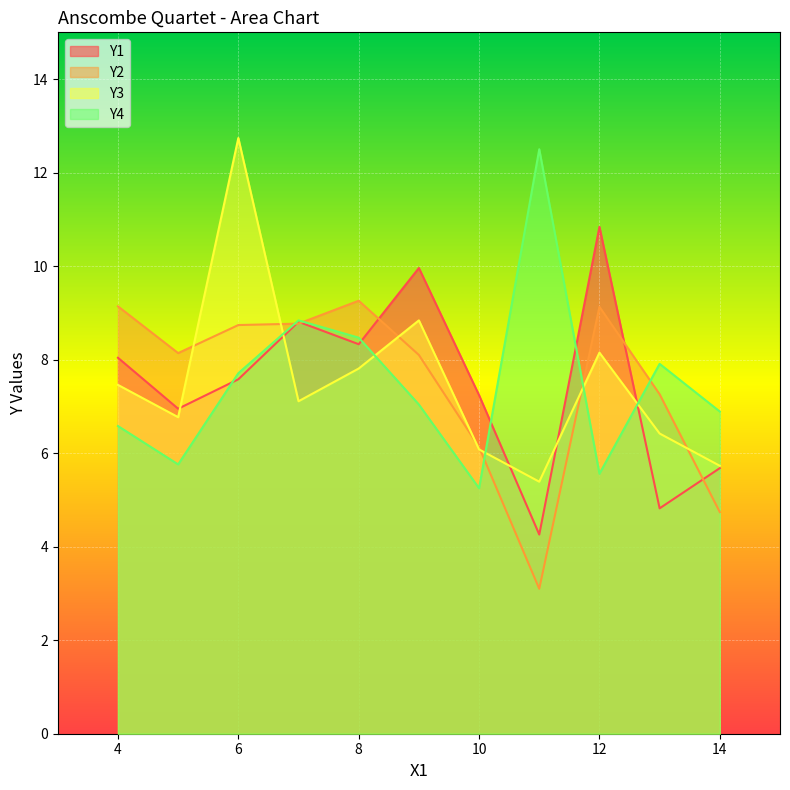

At 6, list the series in order from smallest to largest.

Y1, Y4, Y2, Y3